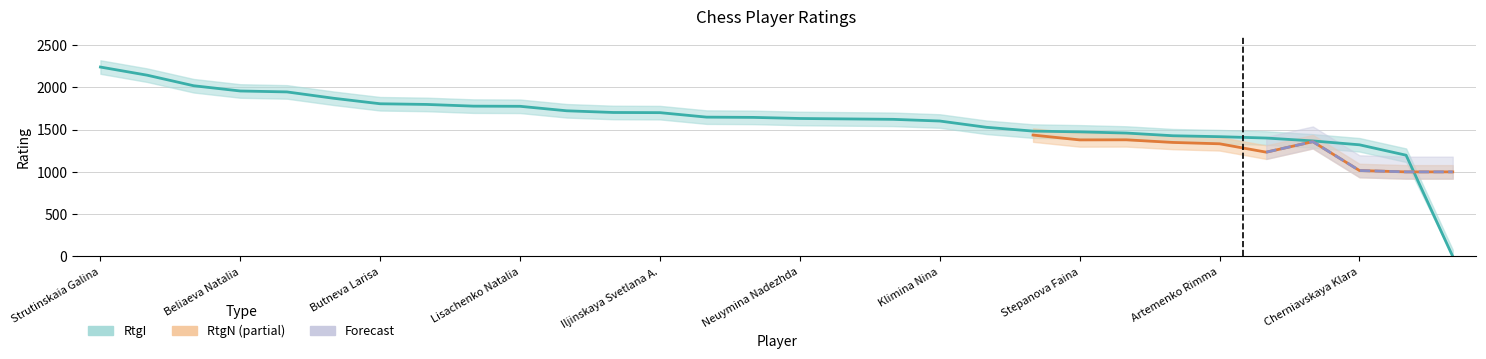

What is the value of the 4th point from the left?

1956